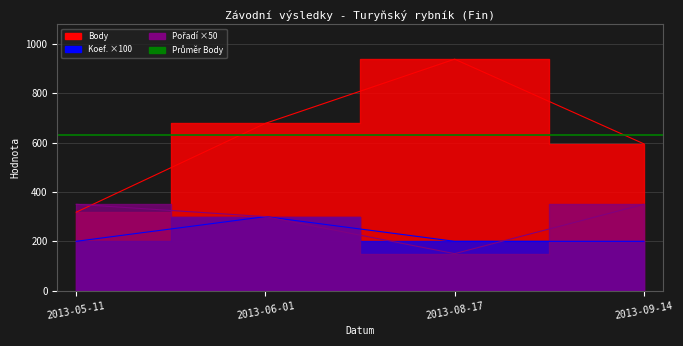

How many data points in Pořadí are less than 350?

2